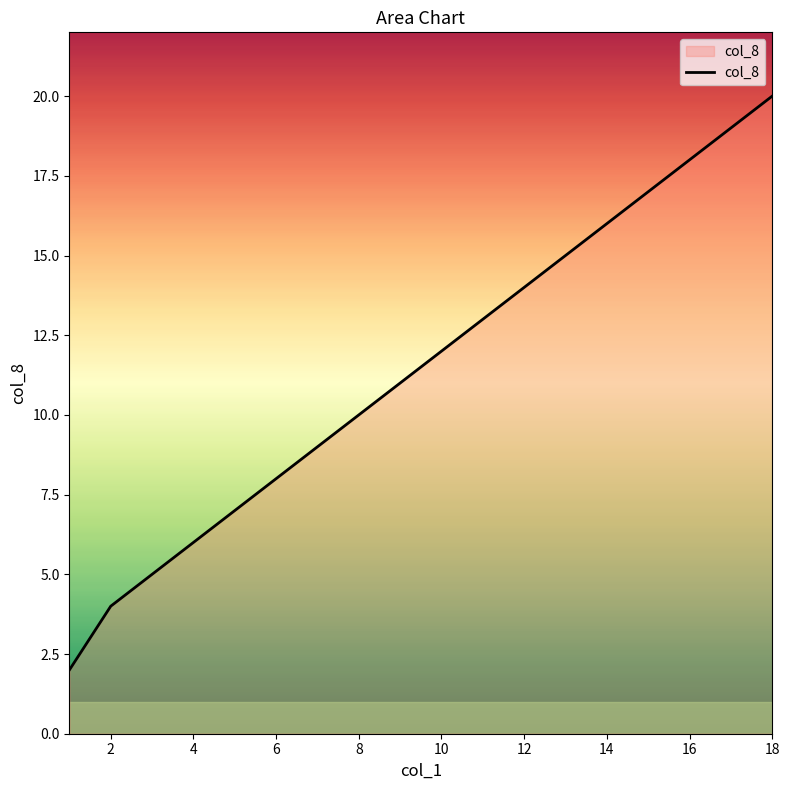

What is the difference between the maximum and minimum values?

18